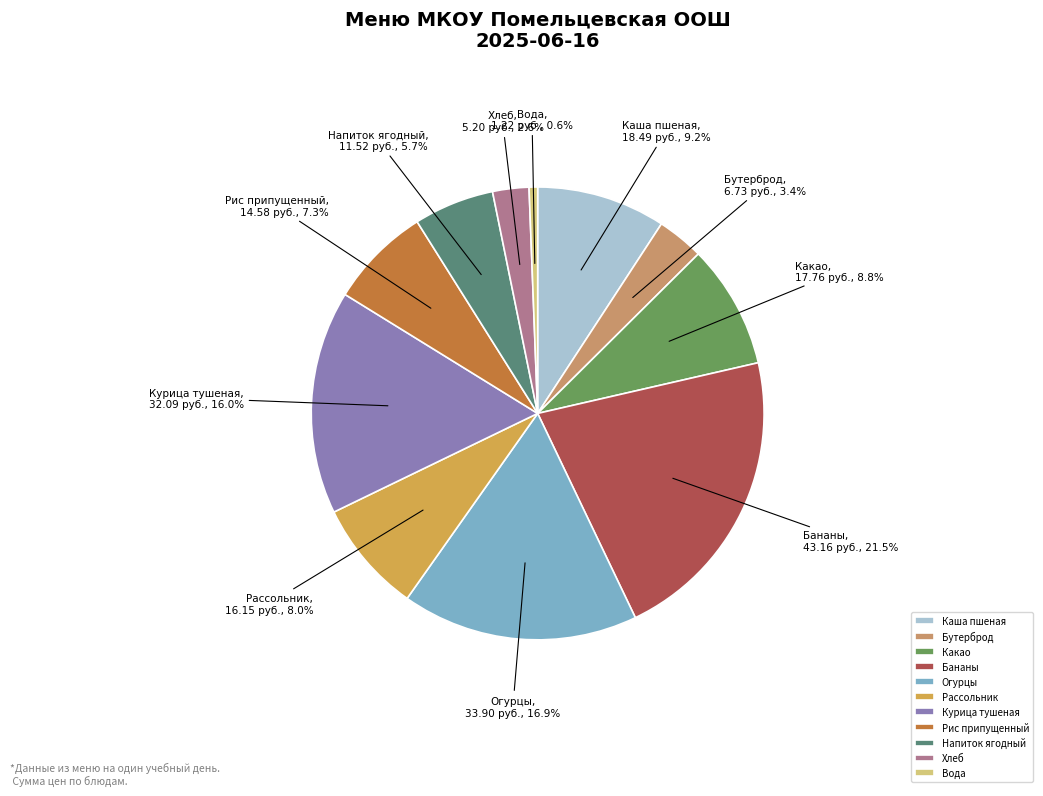

Between Рис припущенный and Курица тушеная, which is larger?

Курица тушеная